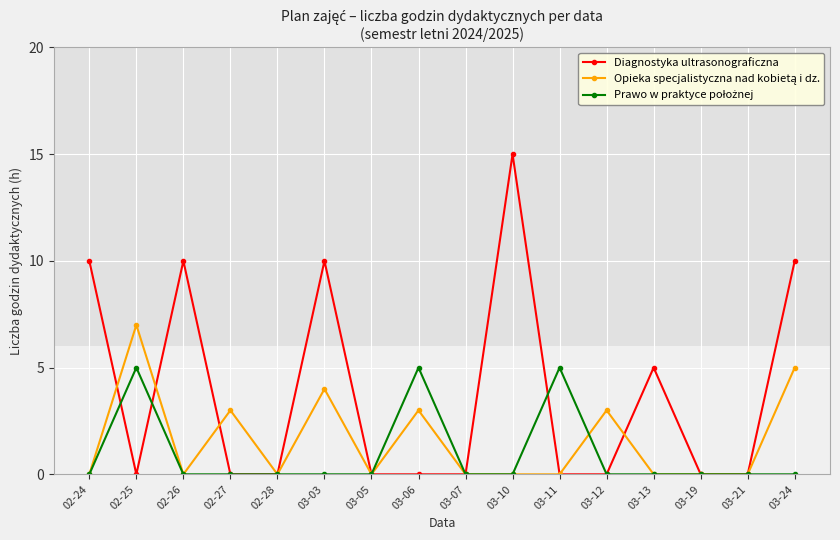

Where is the first local maximum for Diagnostyka ultrasonograficzna?

02-26